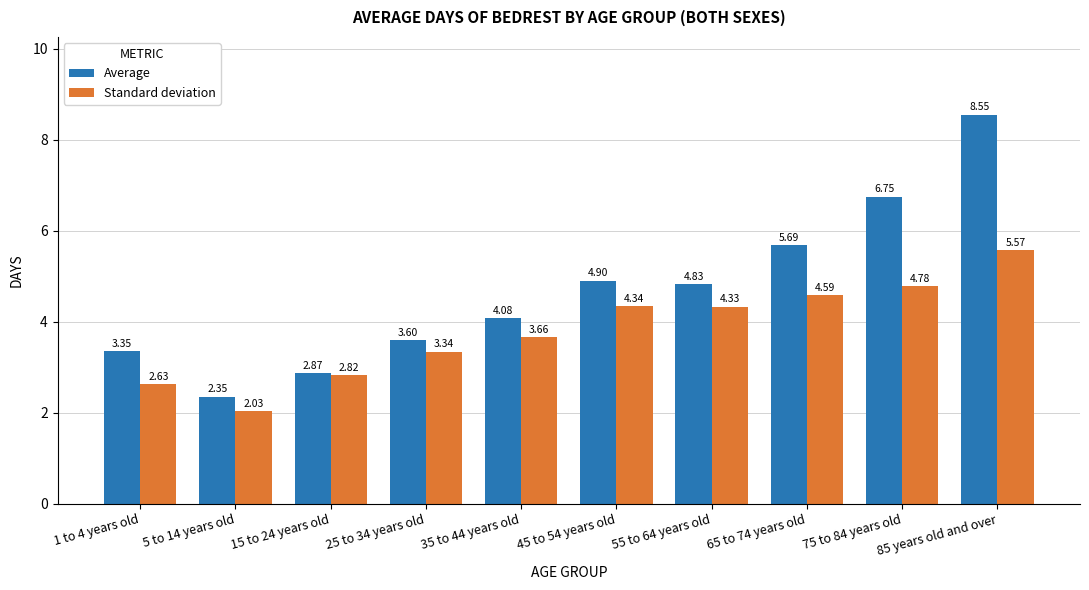

Rank the categories by Average value from lowest to highest.

5 to 14 years old, 15 to 24 years old, 1 to 4 years old, 25 to 34 years old, 35 to 44 years old, 55 to 64 years old, 45 to 54 years old, 65 to 74 years old, 75 to 84 years old, 85 years old and over